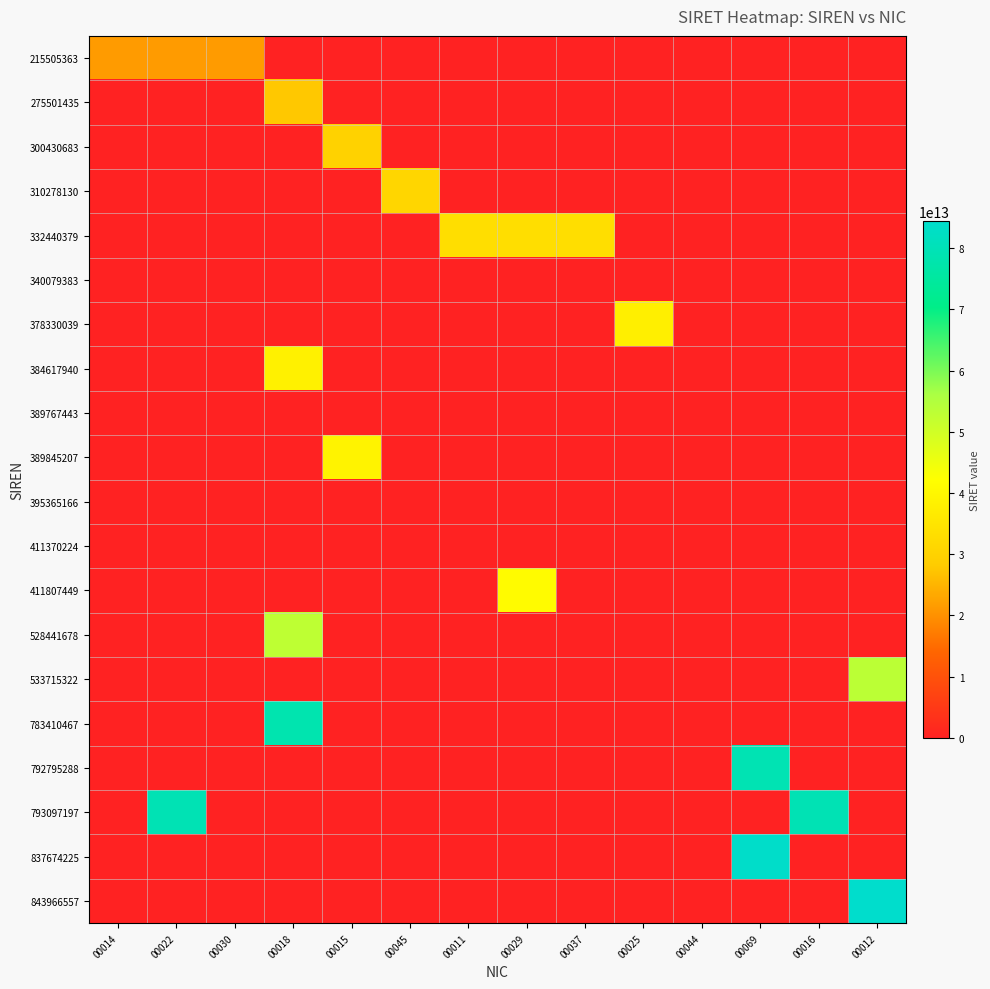

What is the maximum value shown in the chart?

84396655700012